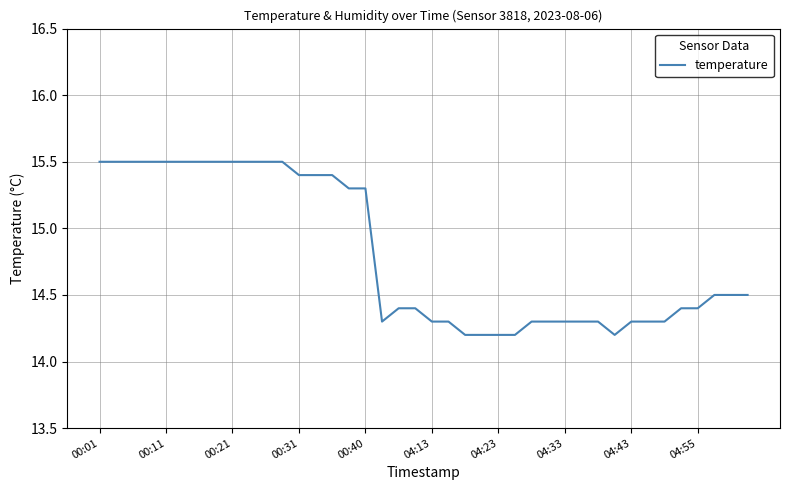

What is the maximum value shown in the chart?

15.5